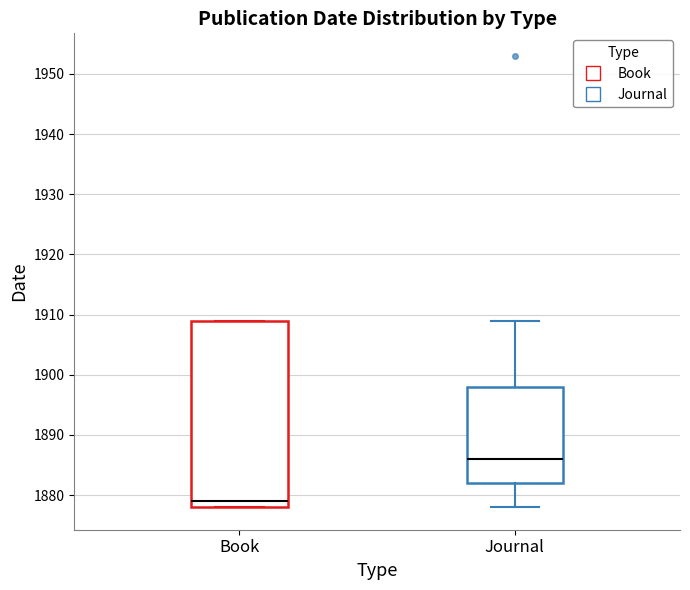

Which box is the tallest, from its lower edge to its upper edge?

Book